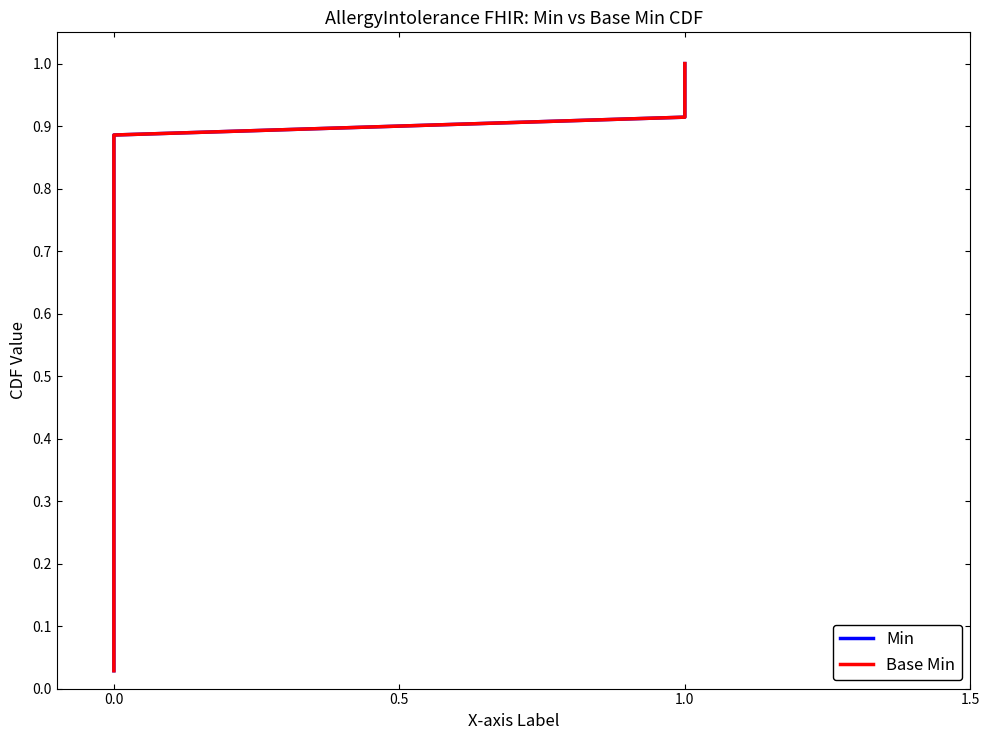

What is the value of the Base Min point at the 22nd from the left?

0.6